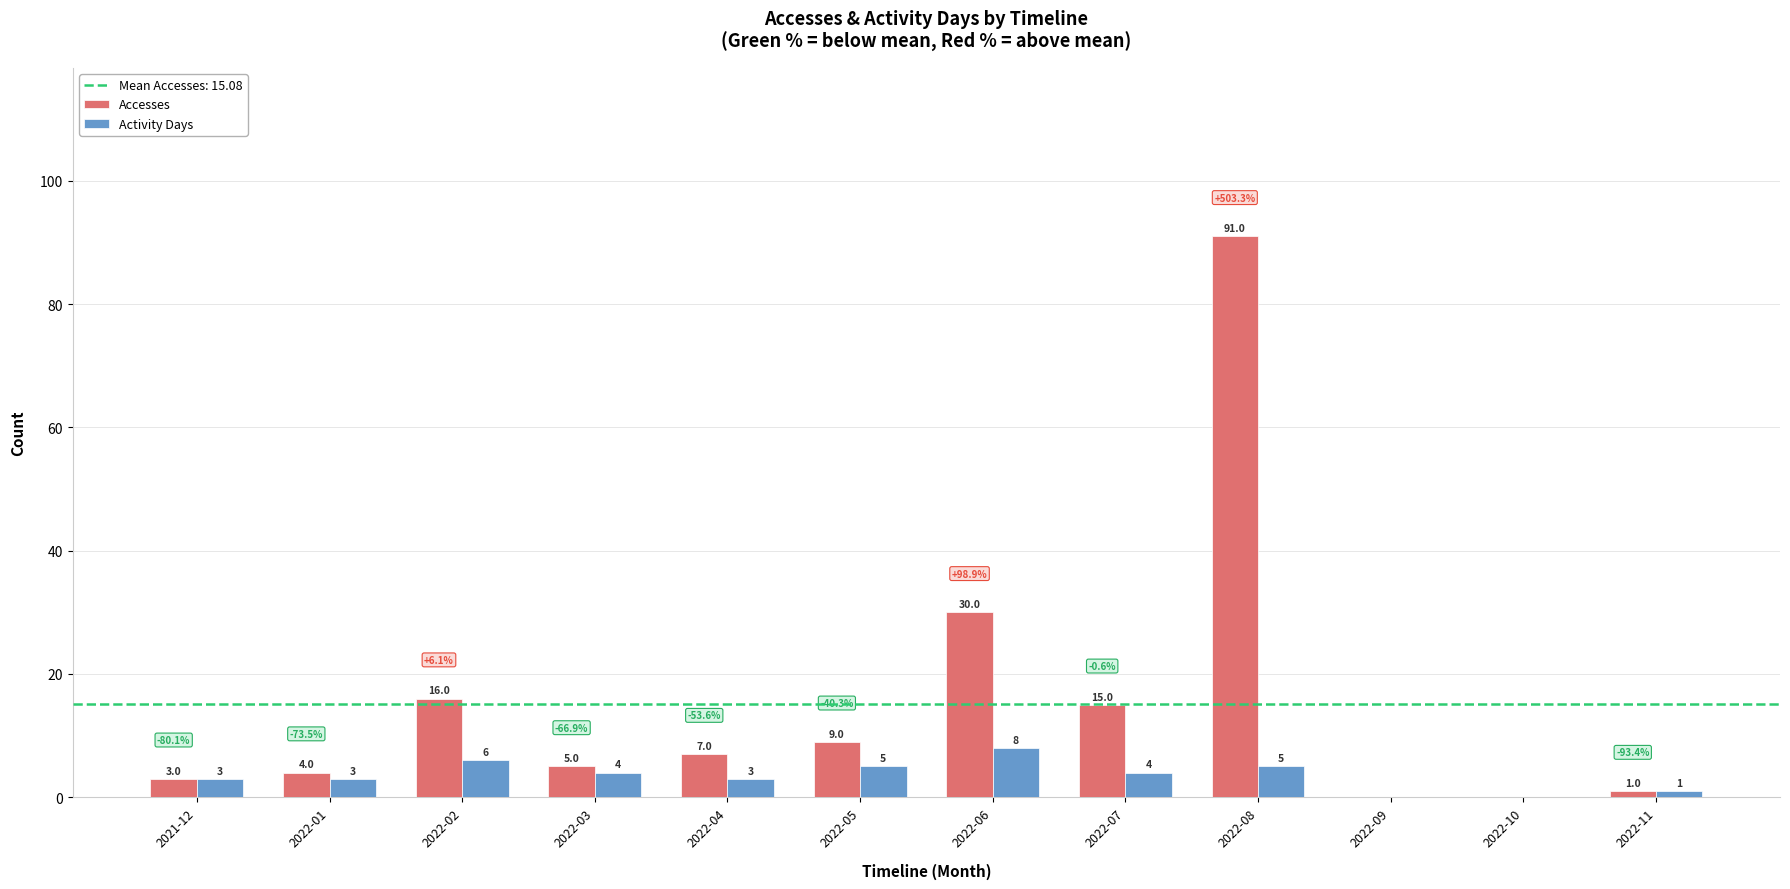

What is the maximum value for Accesses?

91